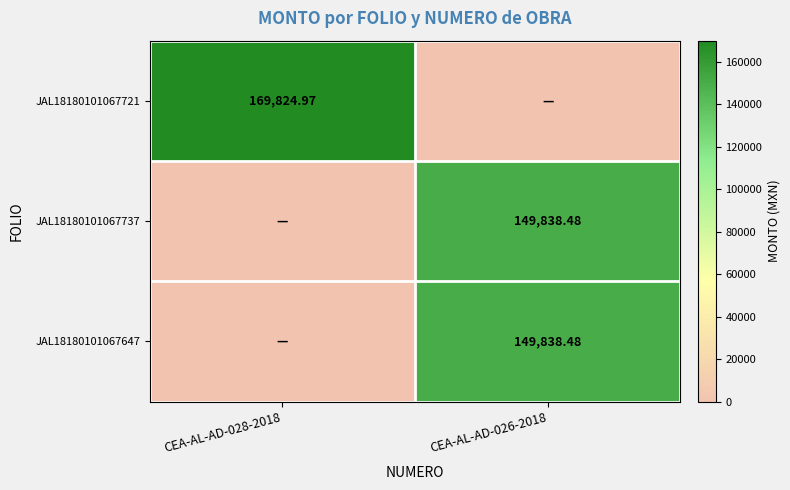

What is the total value across all series at CEA-AL-AD-028-2018?

169825.0